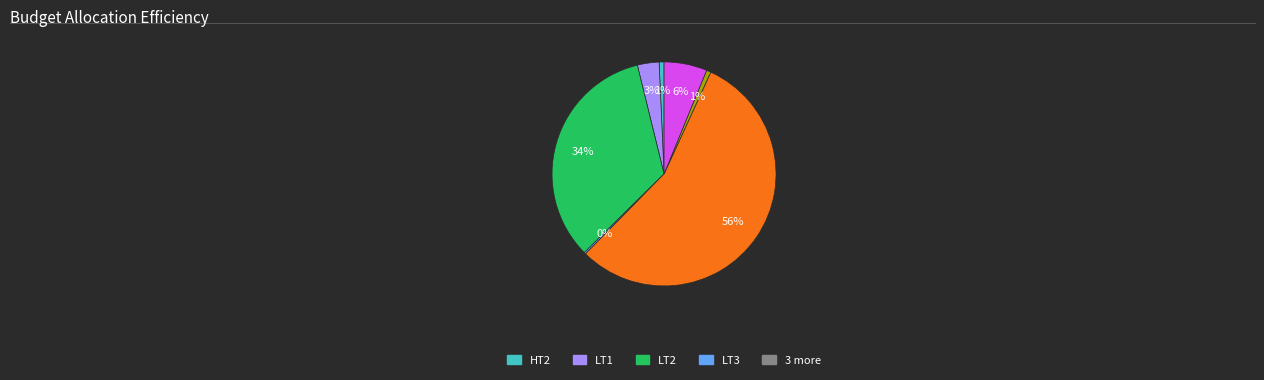

To the nearest percent, what is the difference between the largest and smallest slice percentages?

55%